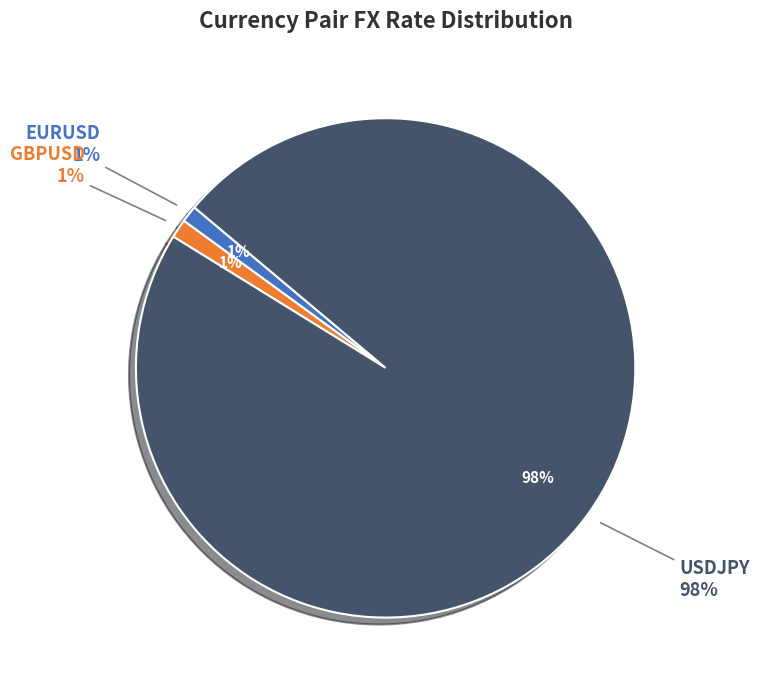

How many slices are in this pie chart?

3